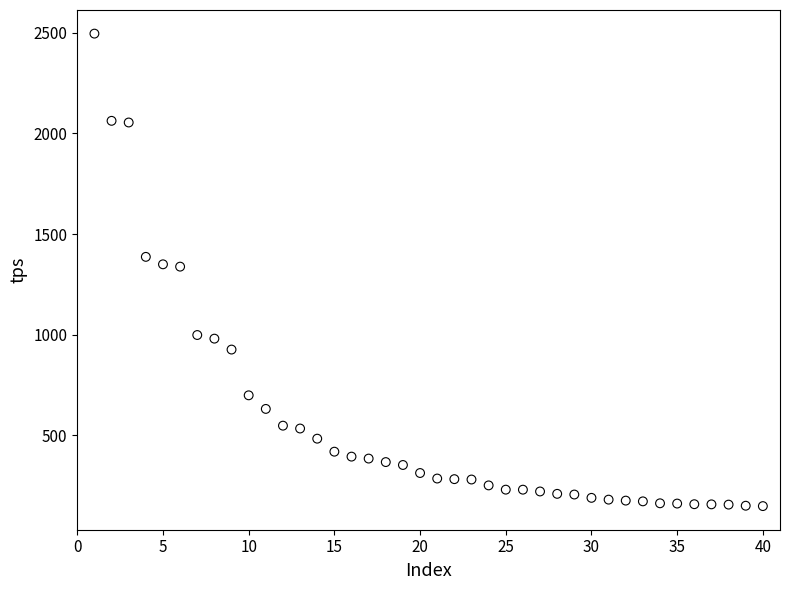

What is the range of Y values (max minus min)?

2346.8